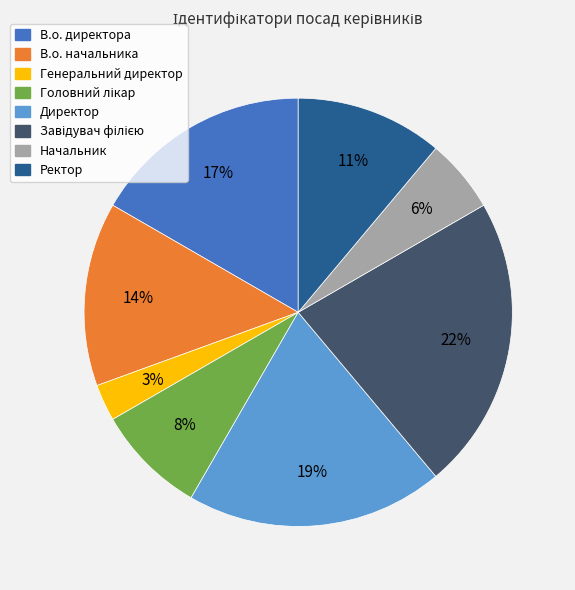

How many slices are in this pie chart?

8